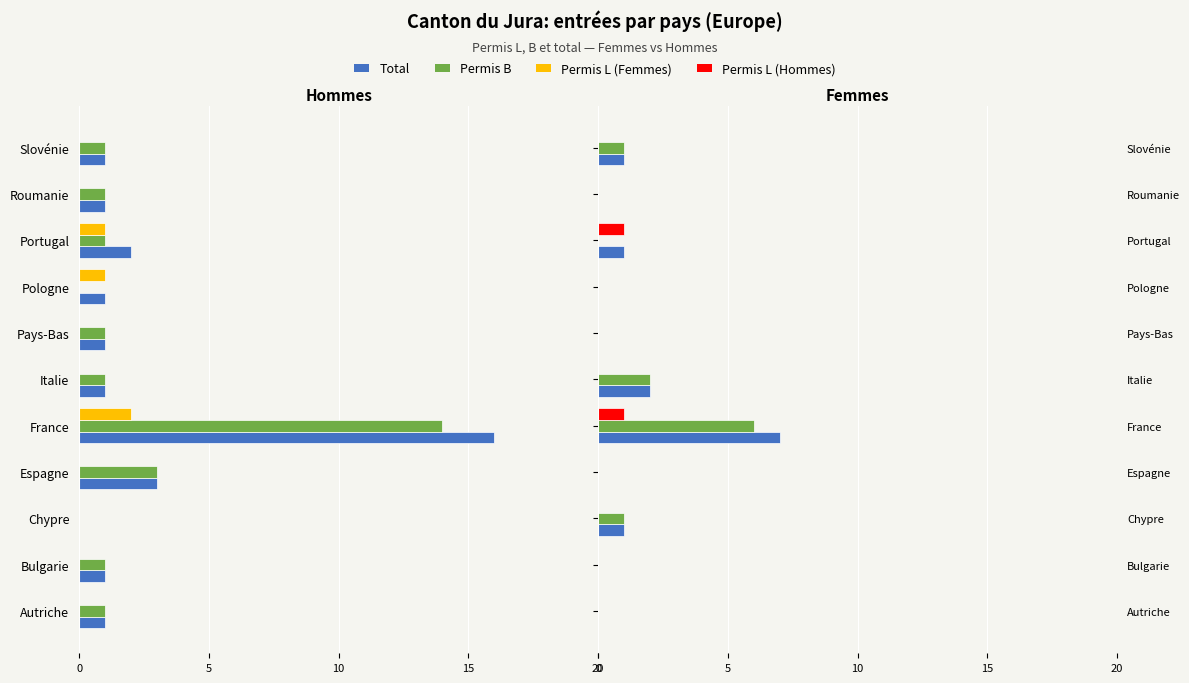

What is the total value across all series at 10?

2